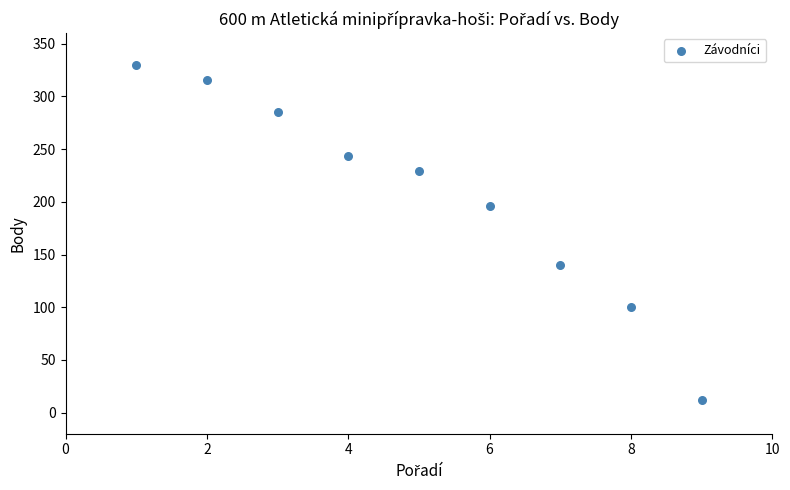

What Y value in the scatter plot is closest to 171?

196